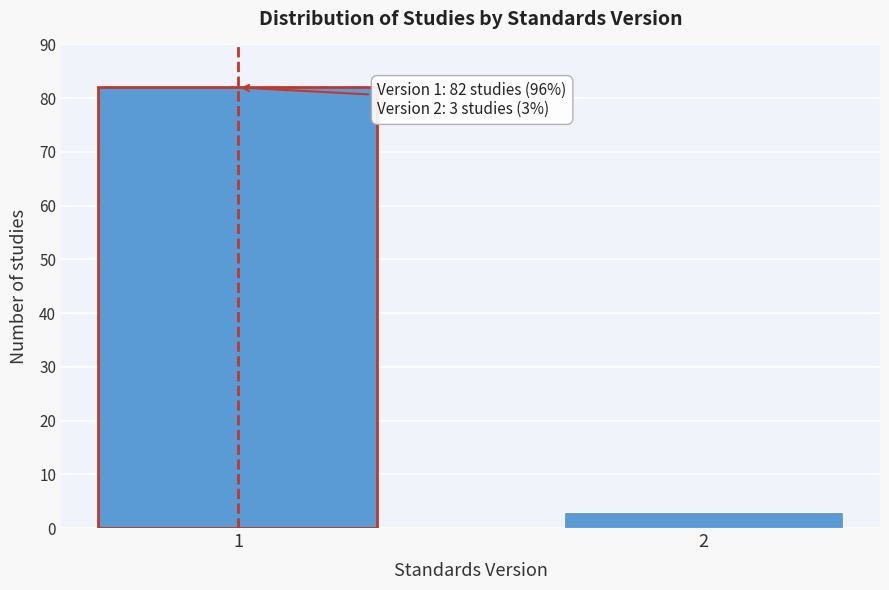

Reading left to right, transcribe all the data shown in this chart.

1=82	2=3